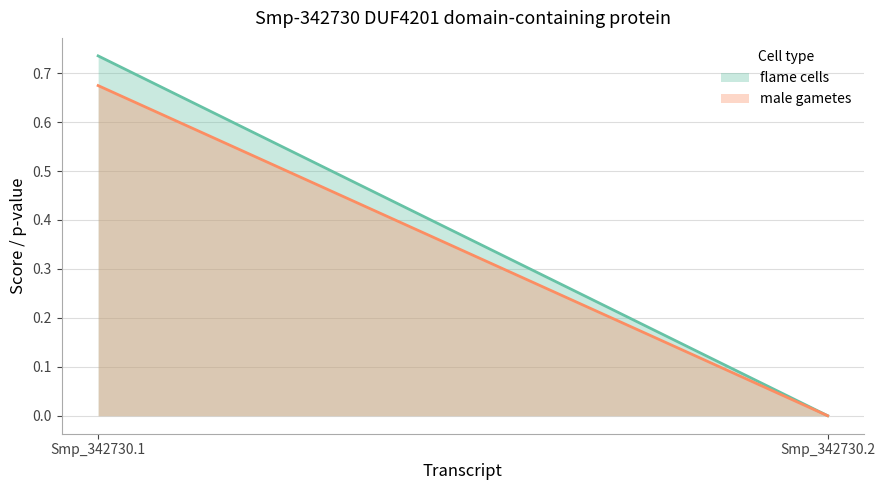

Reading left to right, what are all the values shown in this chart?

flame cells: Smp_342730.1=0.7	Smp_342730.2=0.0
male gametes: Smp_342730.1=0.7	Smp_342730.2=0.0